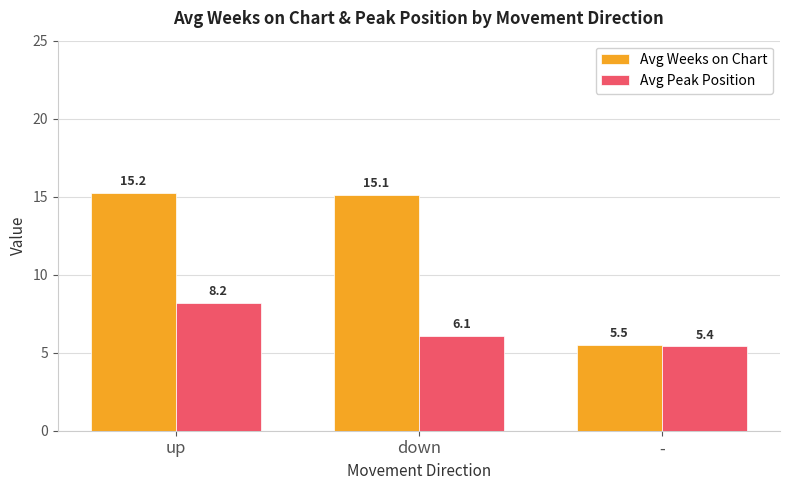

At how many categories does at least one series exceed 9?

2